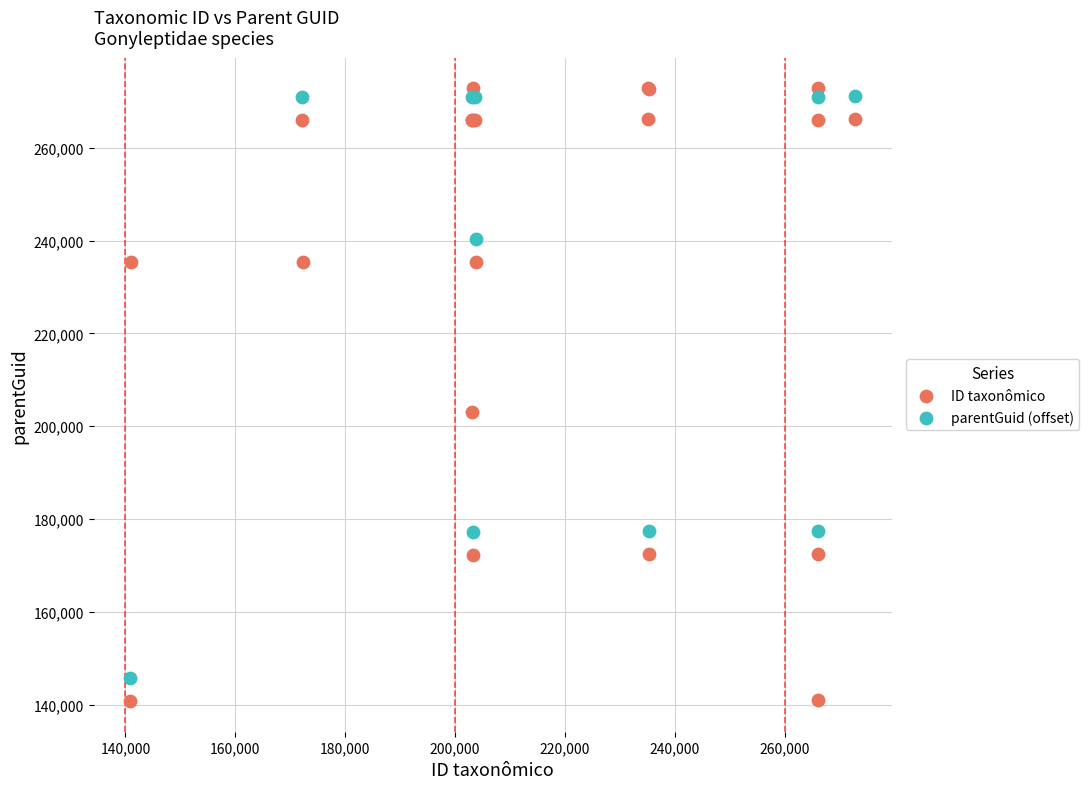

Which series has the widest spread of Y values?

ID taxonômico